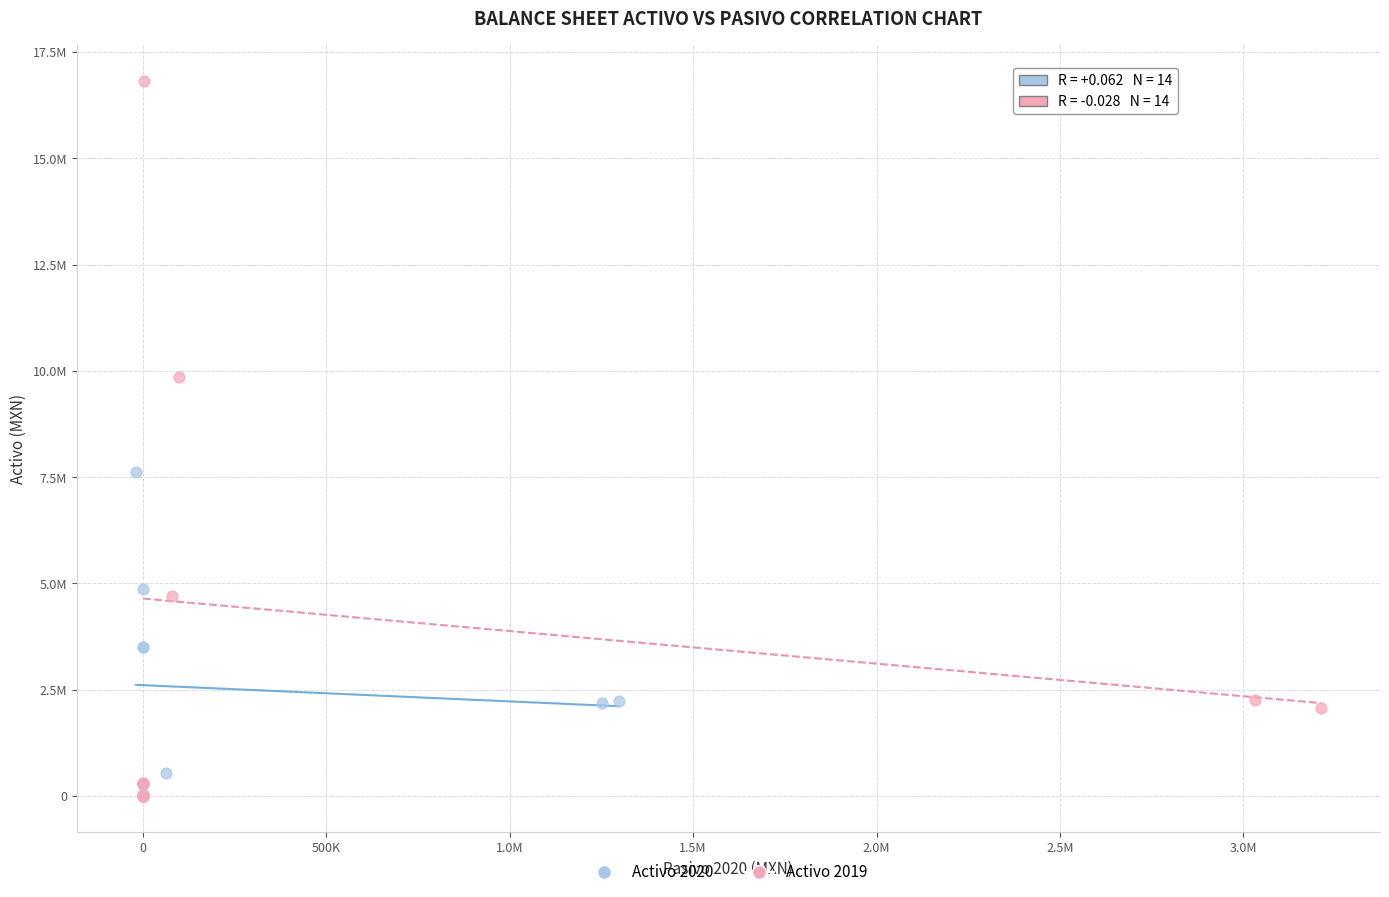

Which series has the largest Y range (max minus min)?

Activo 2019